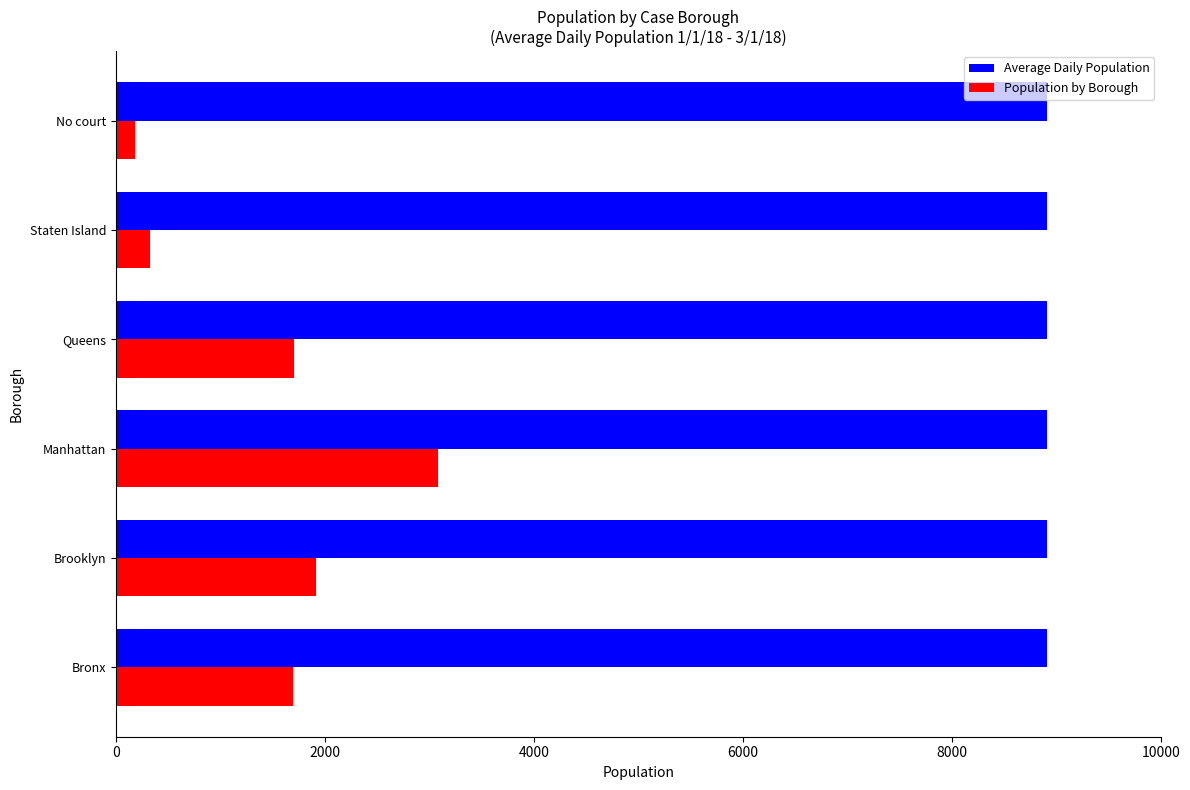

Rank the series by their maximum value, from lowest to highest.

Population by Borough, Average Daily Population